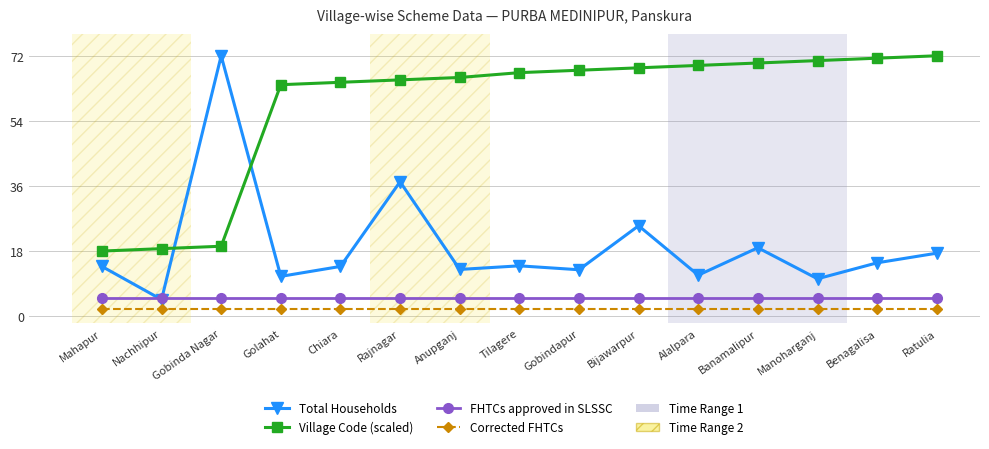

Does the chart display data point markers on the line(s)?

Yes